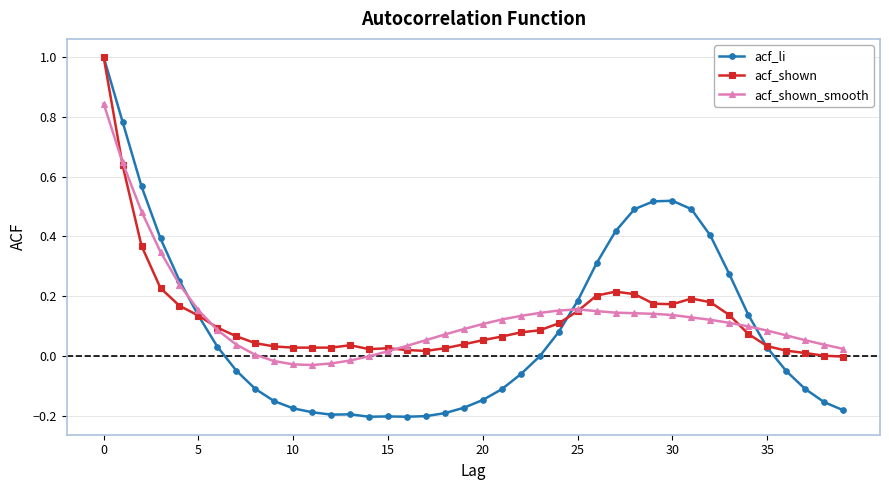

Which series has the largest range (max minus min)?

acf_li